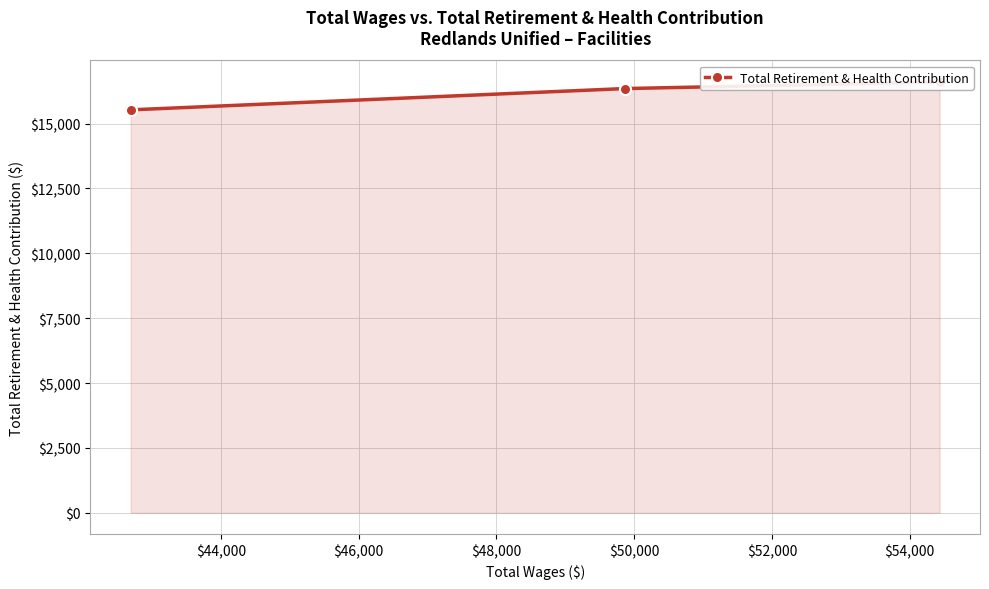

What is the minimum value shown in the chart?

15527